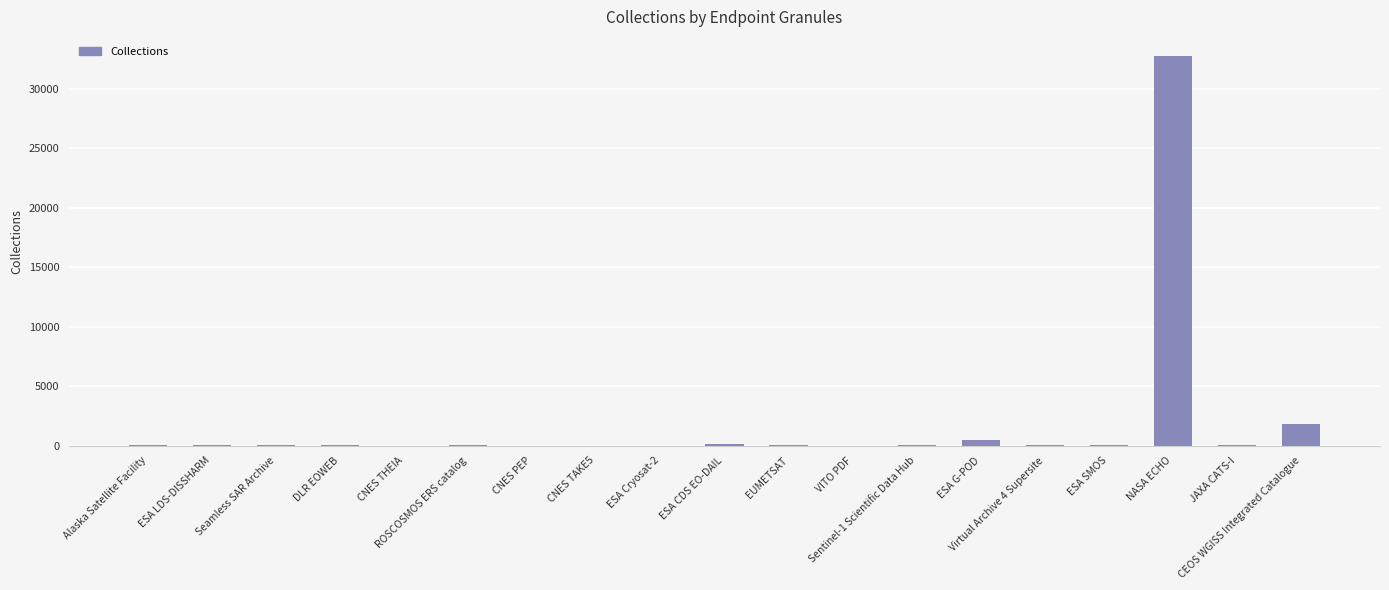

What is the sum of all values?

35441